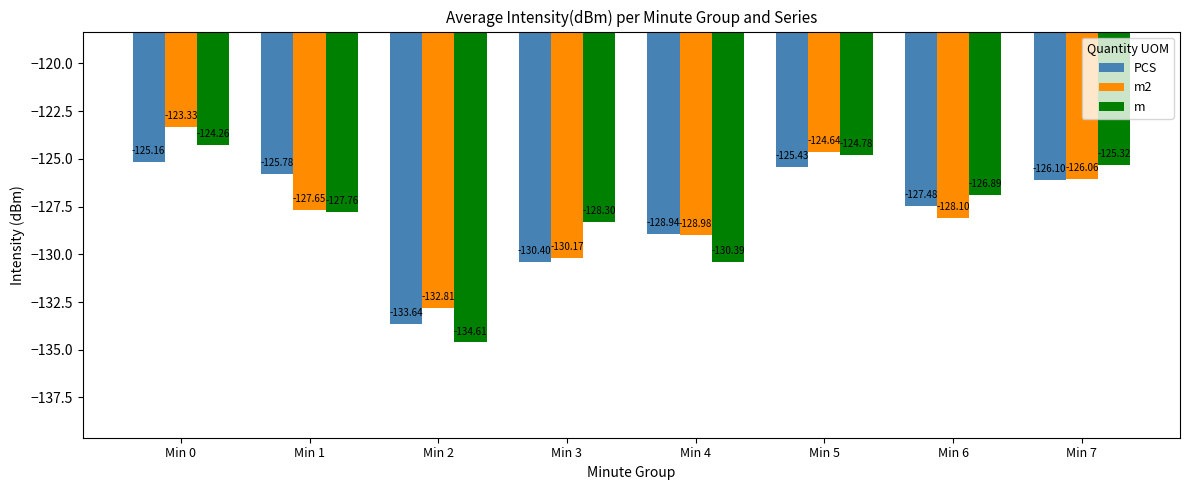

How many distinct data groups are displayed?

3